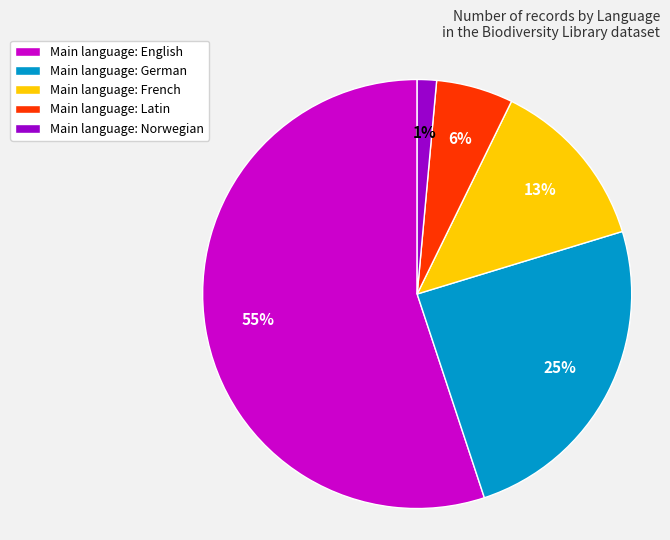

Which slice is the largest?

Main language: English